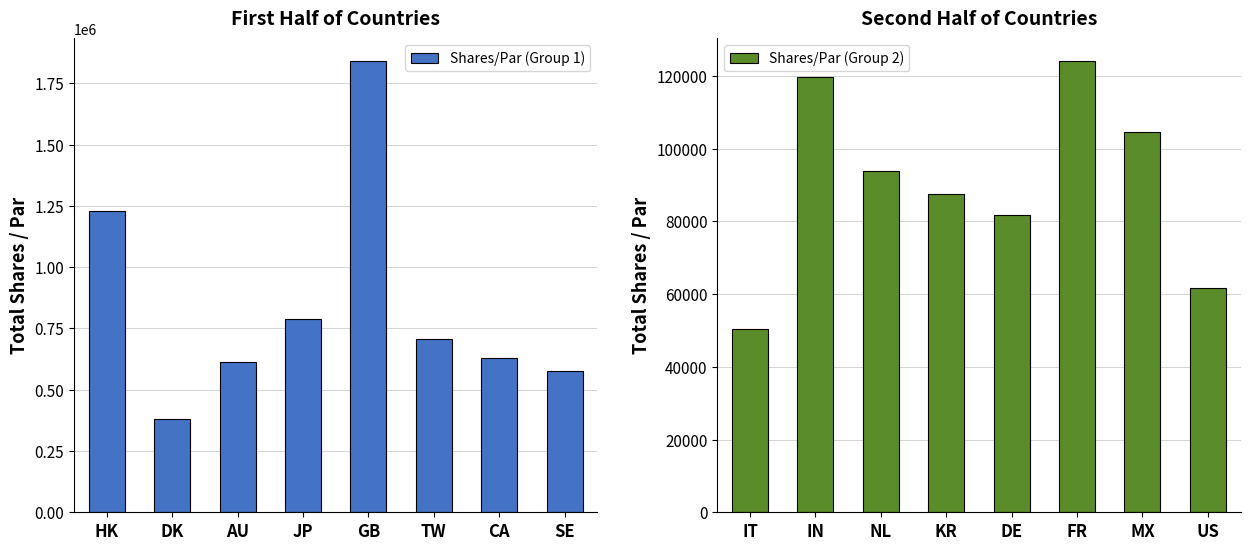

Reading left to right, transcribe all the data shown in this chart.

Shares/Par (Group 1): 1228193	380892	612222	790300	1841448	708000	629507	575237
Shares/Par (Group 2): 50400	119591	93760	87551	81686	124137	104671	61753